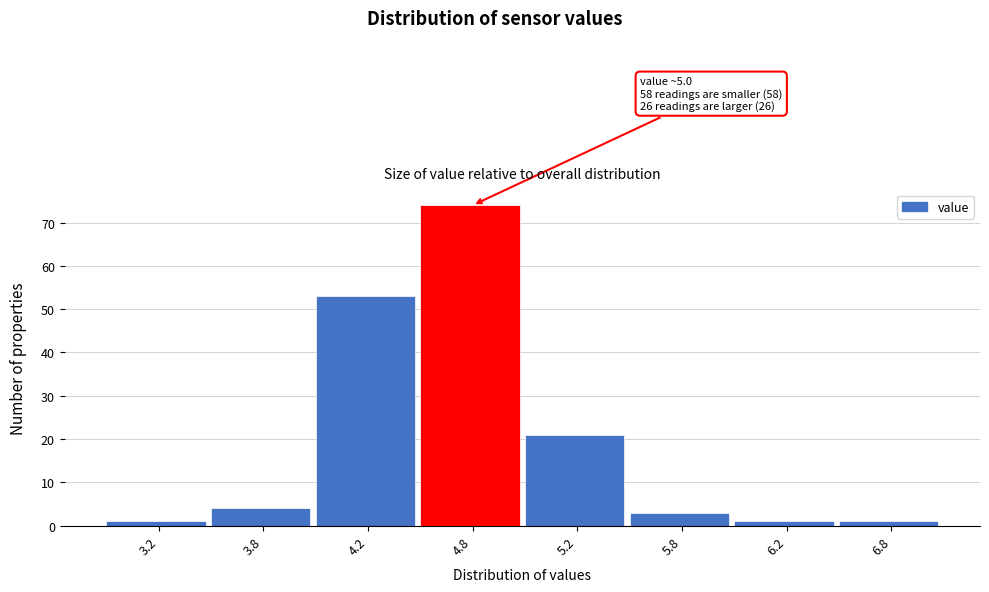

Reading left to right, list all the values displayed in this chart.

1	4	53	74	21	3	1	1